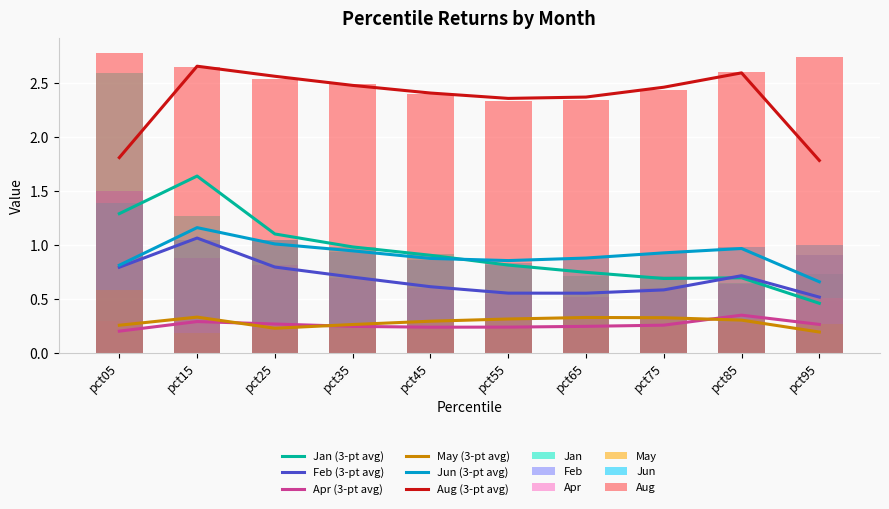

Which series changed the most between pct15 and pct55?

Jan